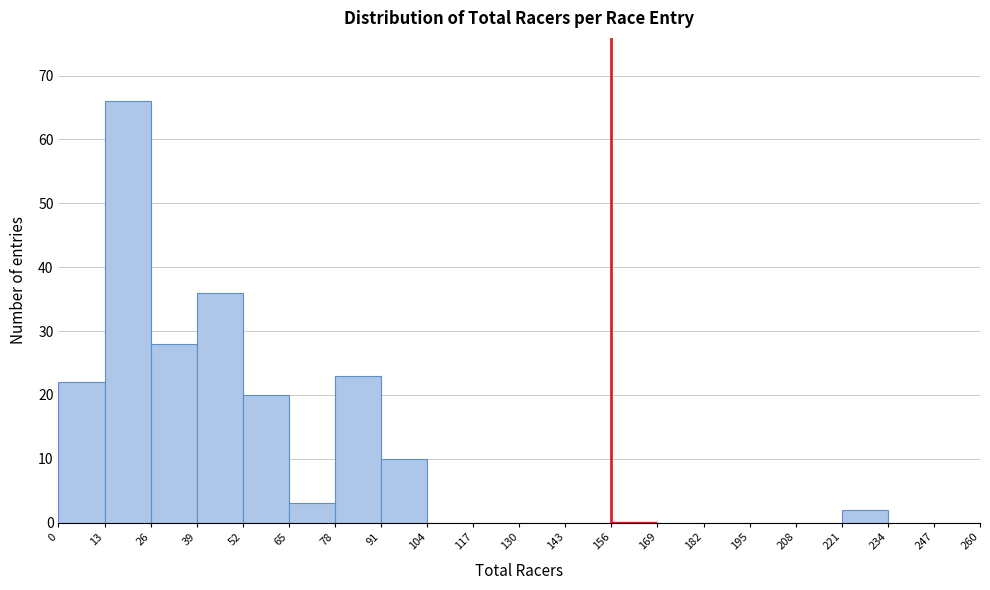

Which range on the x-axis has the tallest bar?

13 to 26